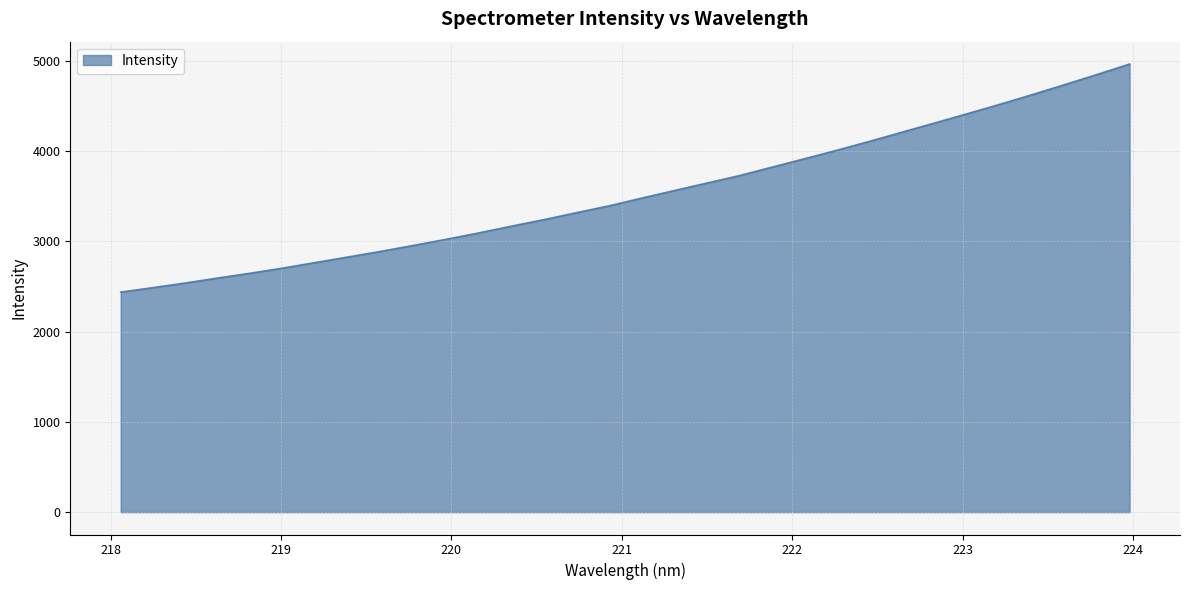

What is the maximum value shown in the chart?

4962.7